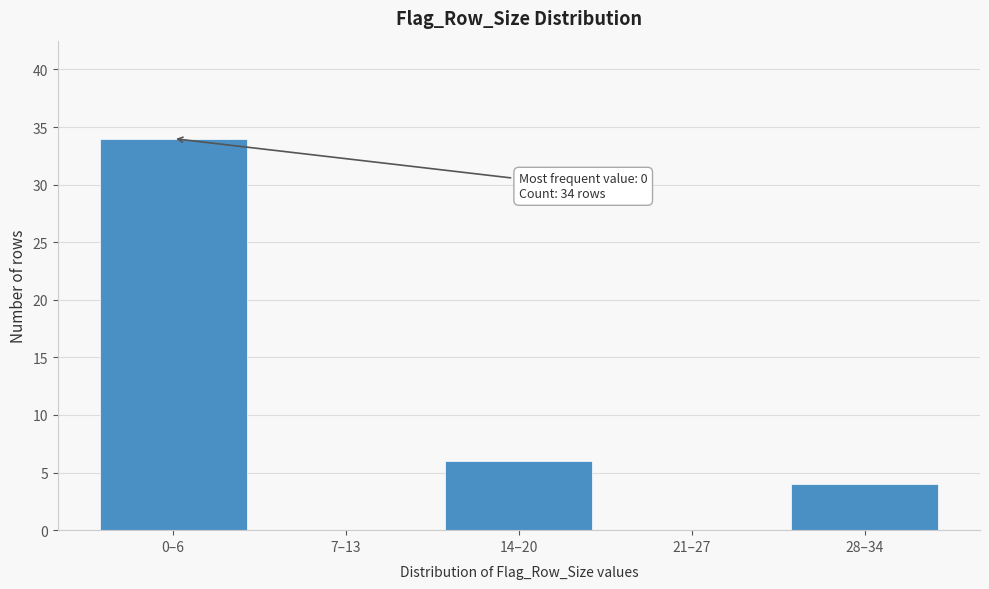

Reading right to left, transcribe all the data shown in this chart.

28–34=4	21–27=0	14–20=6	7–13=0	0–6=34